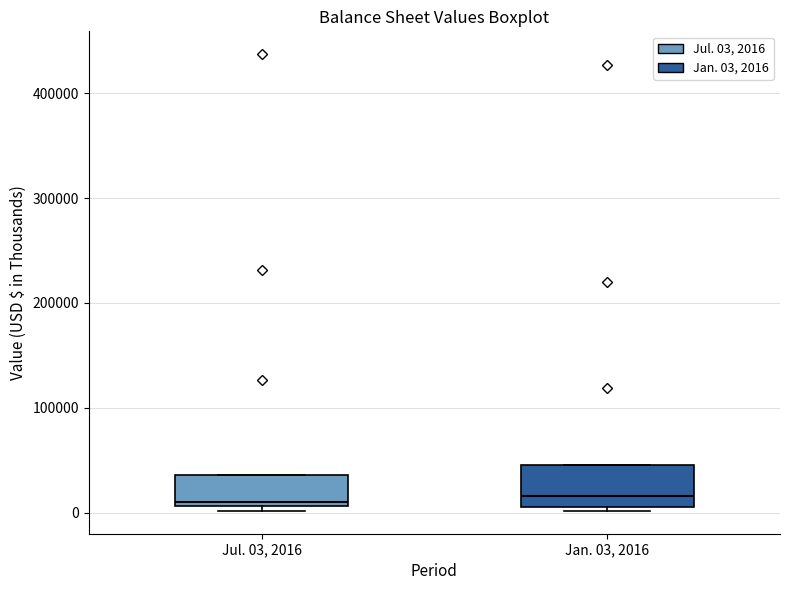

Reading left to right, transcribe this box plot: for each box, give where its median line is, the range the box spans, and where its two whiskers end, as read against the y-axis. The values are not printed on the chart, so give them approximately, as read against the axis.

Jul. 03, 2016: median 10000 (just above the box's lower edge), box 10000 to 40000, whiskers 0 to 40000
Jan. 03, 2016: median 20000, box 10000 to 40000, whiskers 0 to 40000